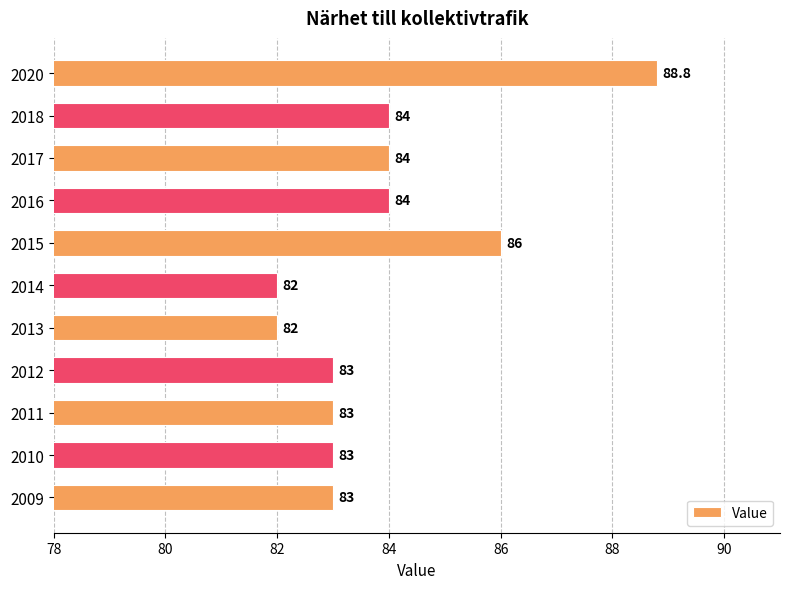

Approximately how many times larger is the value at 2015 compared to 2020?

1.0